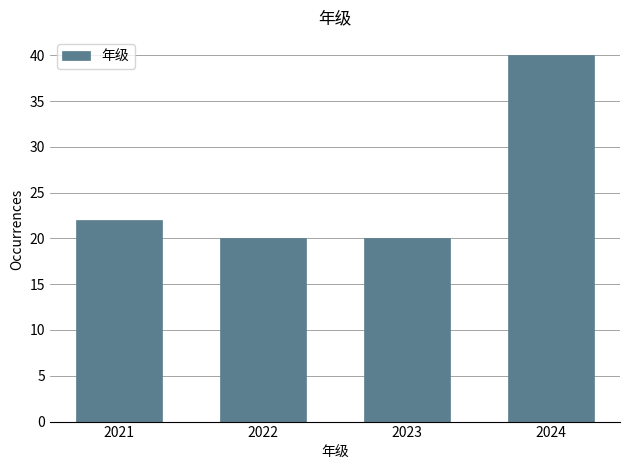

Reading left to right, extract all data points from this chart.

22	20	20	40